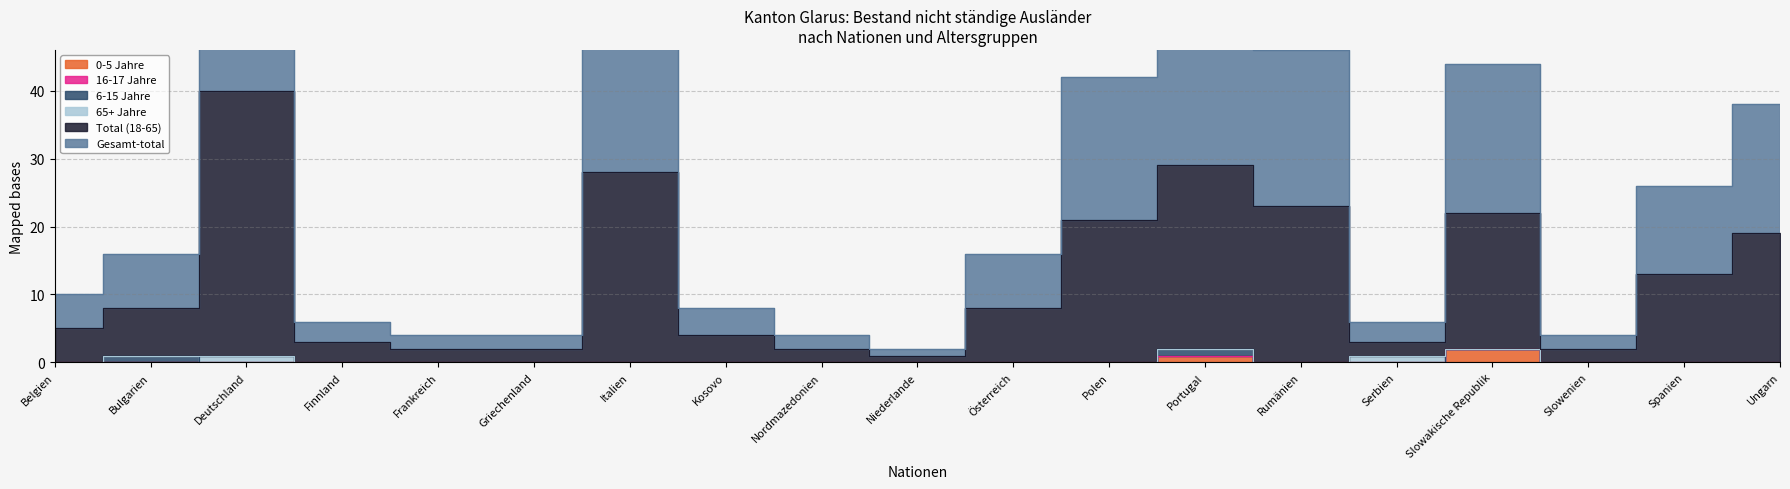

What is the total value across all series at Rumänien?

69